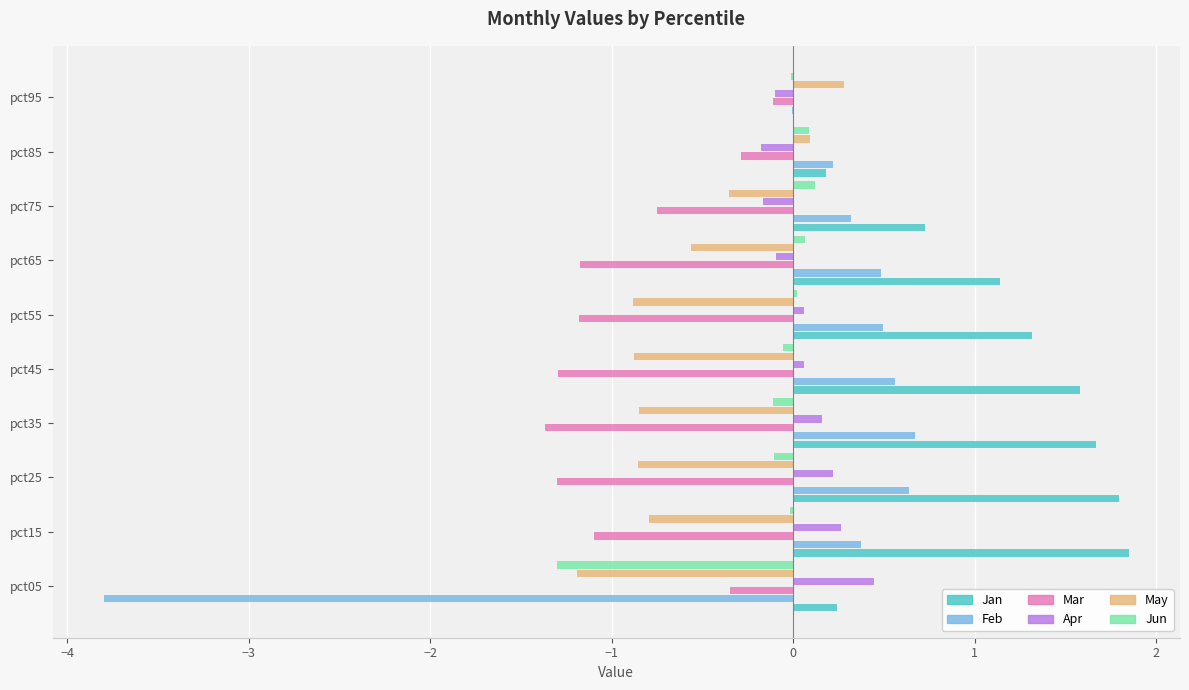

What are all the series names shown in the legend?

Jan, Feb, Mar, Apr, May, Jun